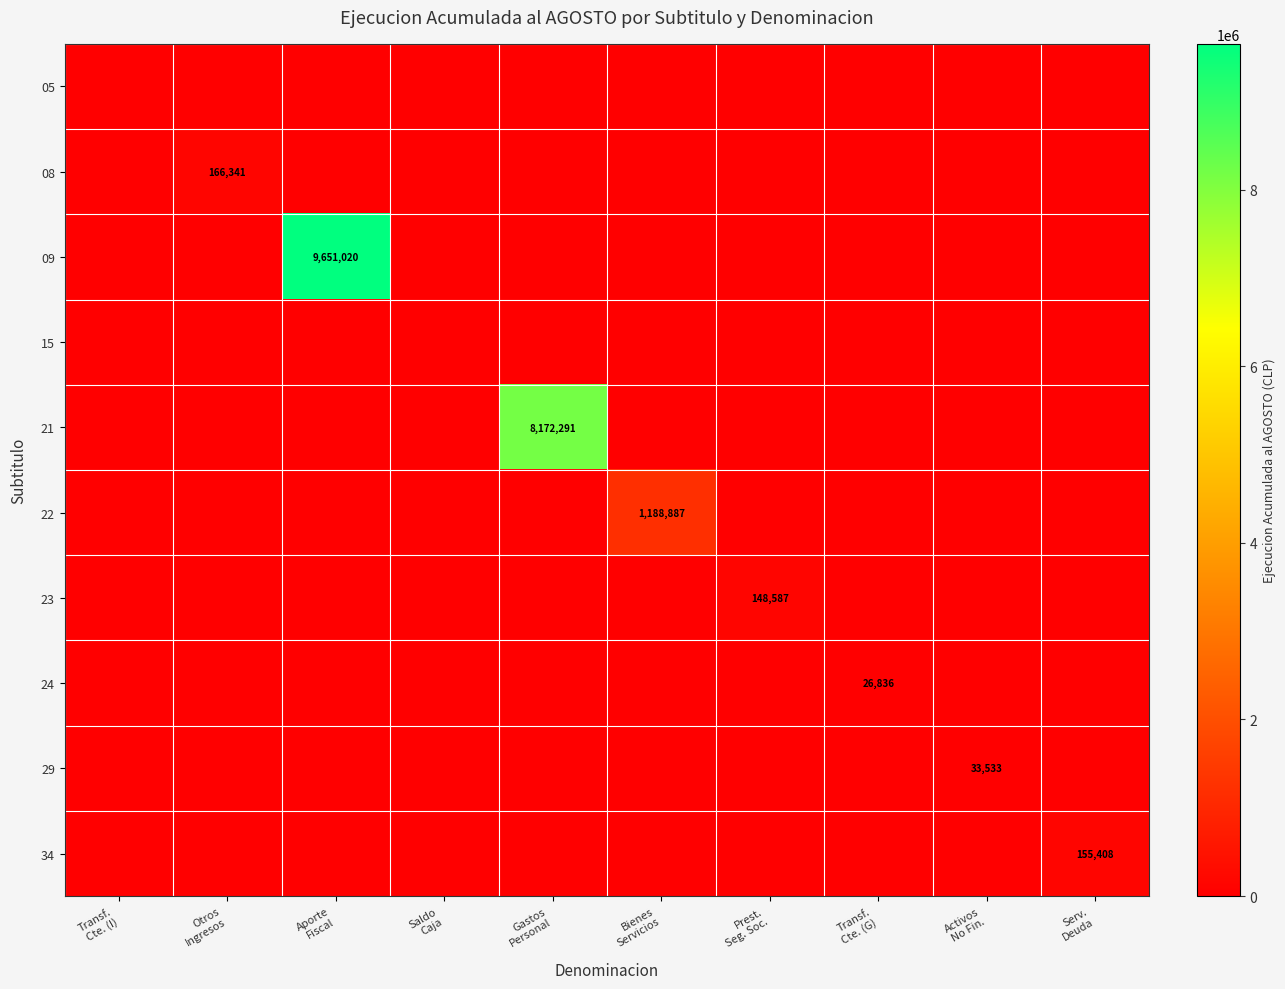

Which has a higher value, Activos
No Fin. or Transf.
Cte. (I)?

Activos
No Fin.